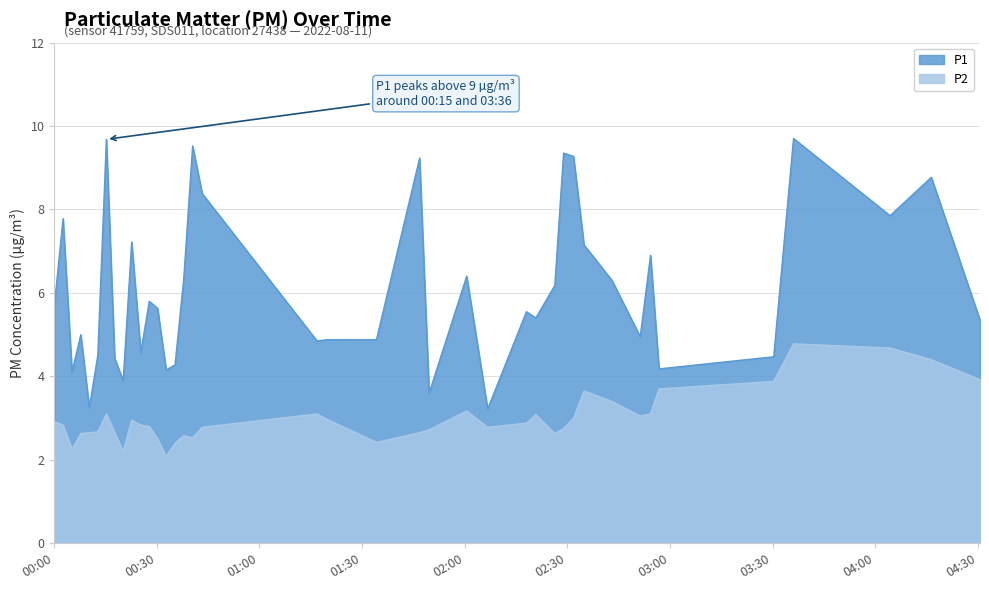

List the series in order of their overall mean, lowest first.

P2, P1